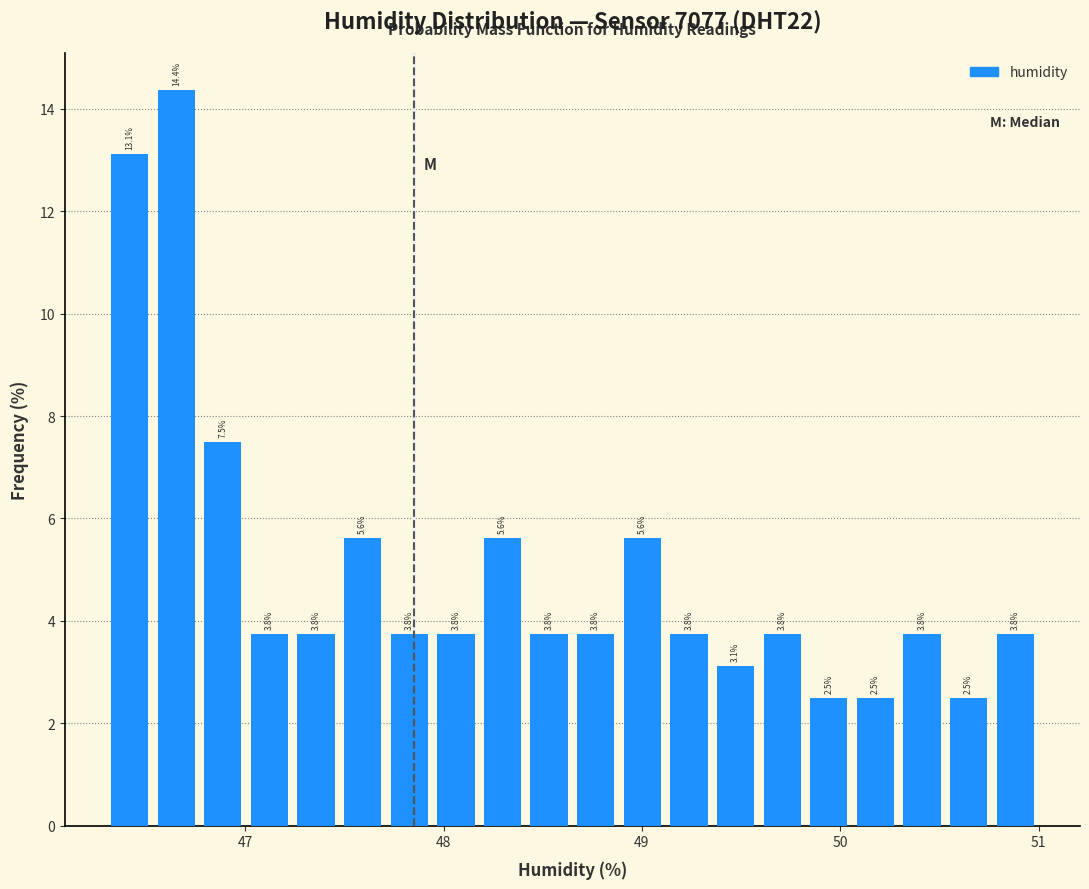

Read against the x-axis, roughly where is the centre of the tallest bar?

46.7